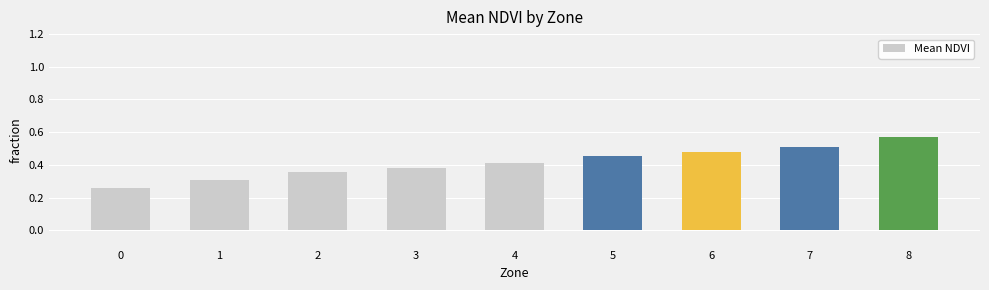

Between 8 and 4, which is larger?

8